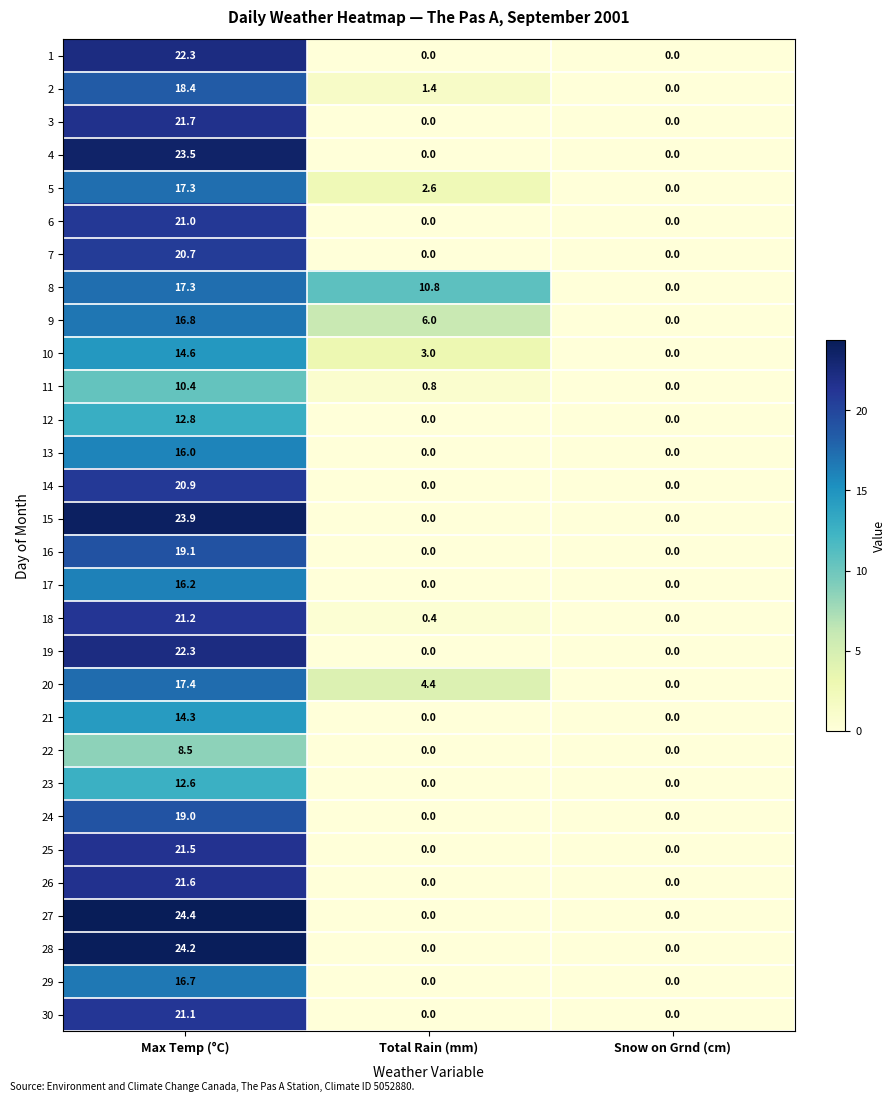

What is the difference between the highest and lowest values at Total Rain (mm)?

10.8